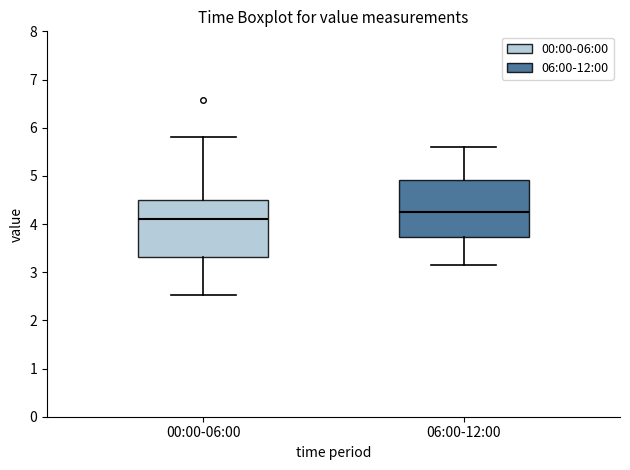

Where does the median line of the box for 00:00-06:00 sit on the y-axis? The values are not printed on the chart, so give them approximately, as read against the axis.

4.1